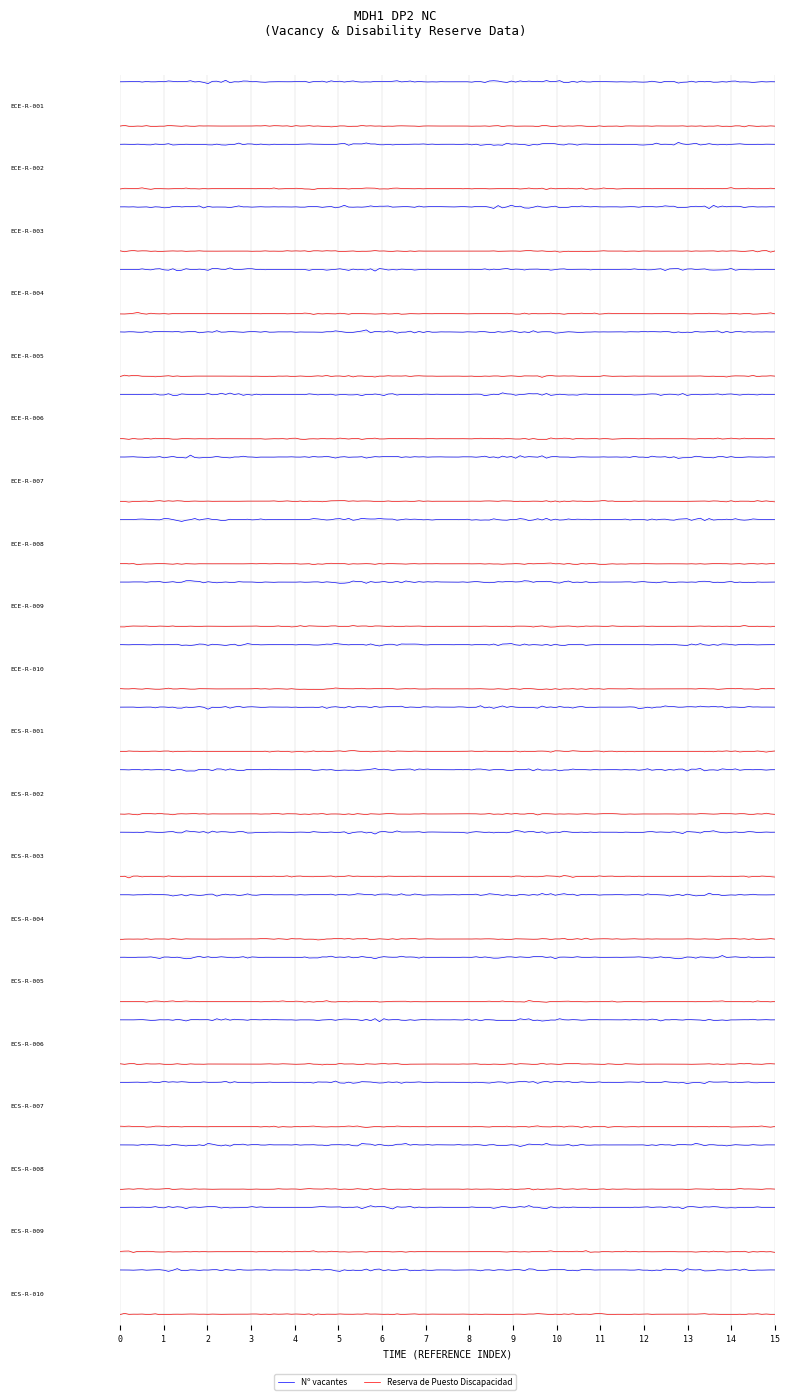

Which series has the largest total across all categories?

Nº vacantes